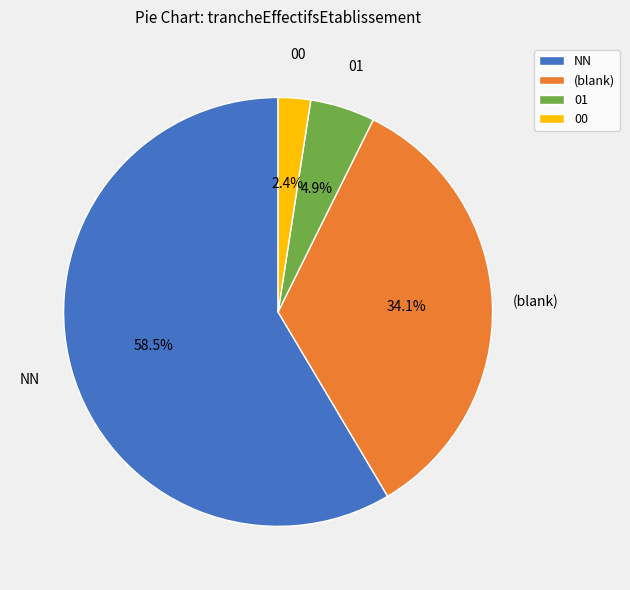

Rank the categories by value from lowest to highest.

00, 01, (blank), NN